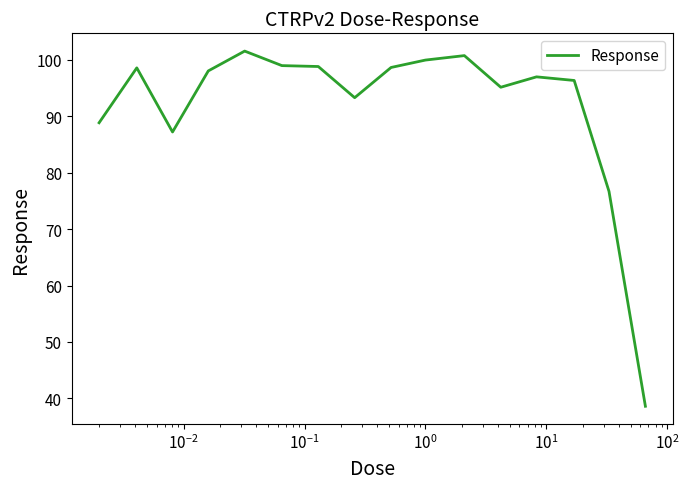

What is the minimum value shown in the chart?

38.6